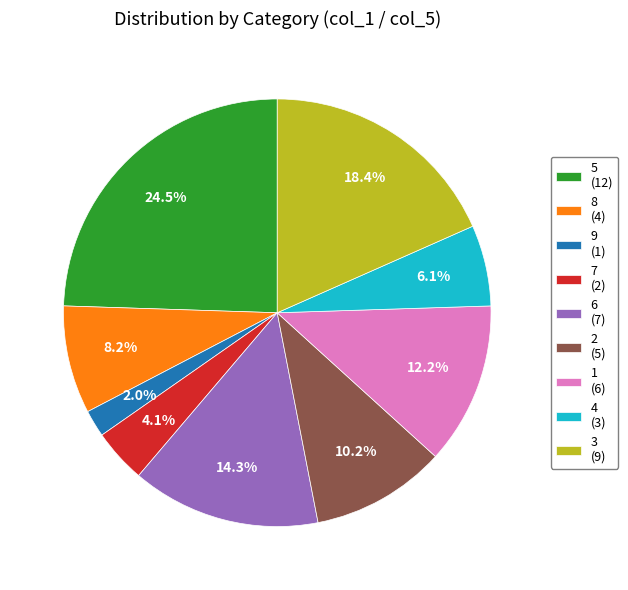

Which has a higher value, 3 (9) or 2 (5)?

3 (9)